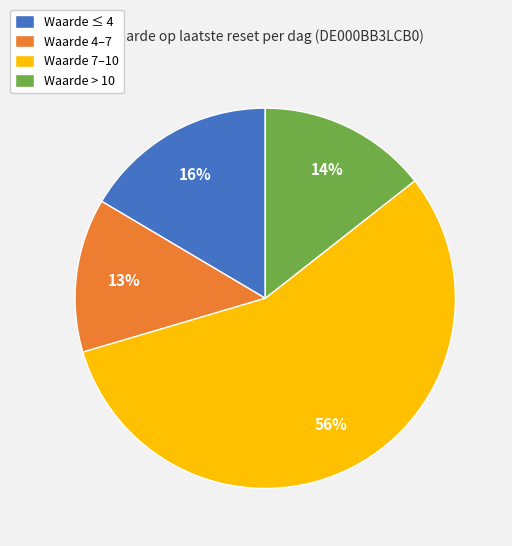

True or false: Waarde 4–7 accounts for 26% of the total.

False